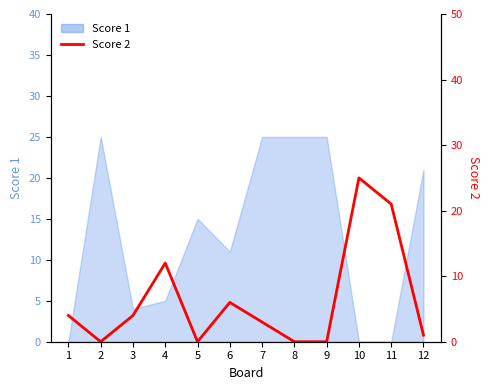

True or false: the data has more than 2 interior local peaks.

True